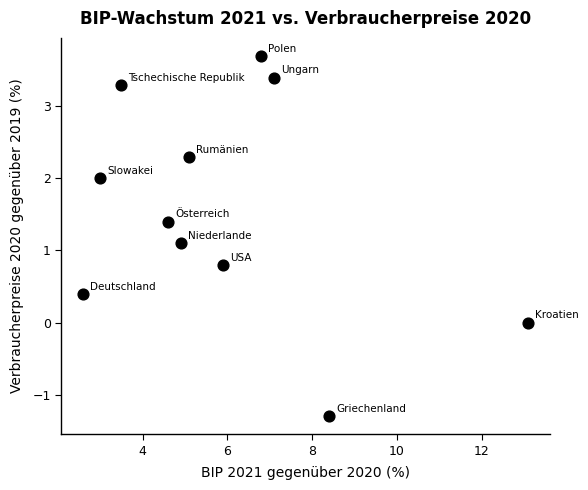

What is the range of X values (max minus min)?

10.5